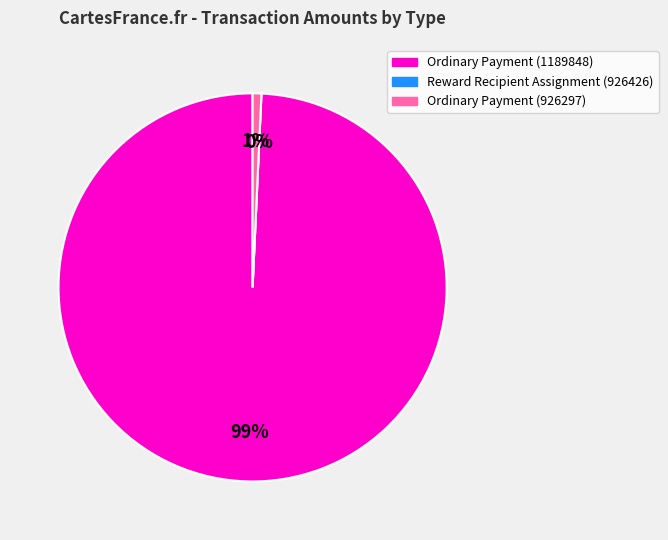

To the nearest percent, what is the difference between the Reward Recipient Assignment (926426) and Ordinary Payment (926297) slice percentages?

1%